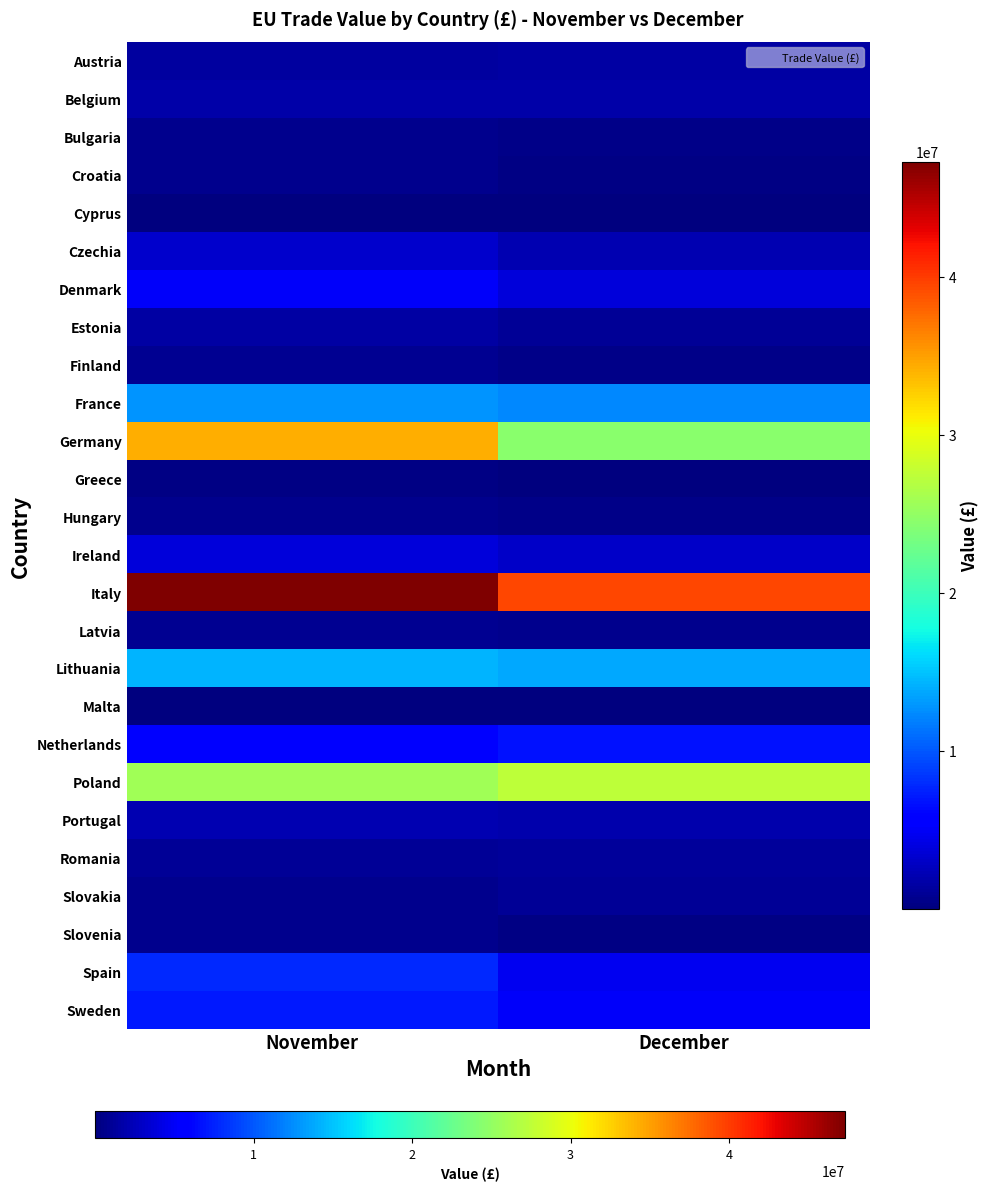

Which series has the widest spread of values?

Germany